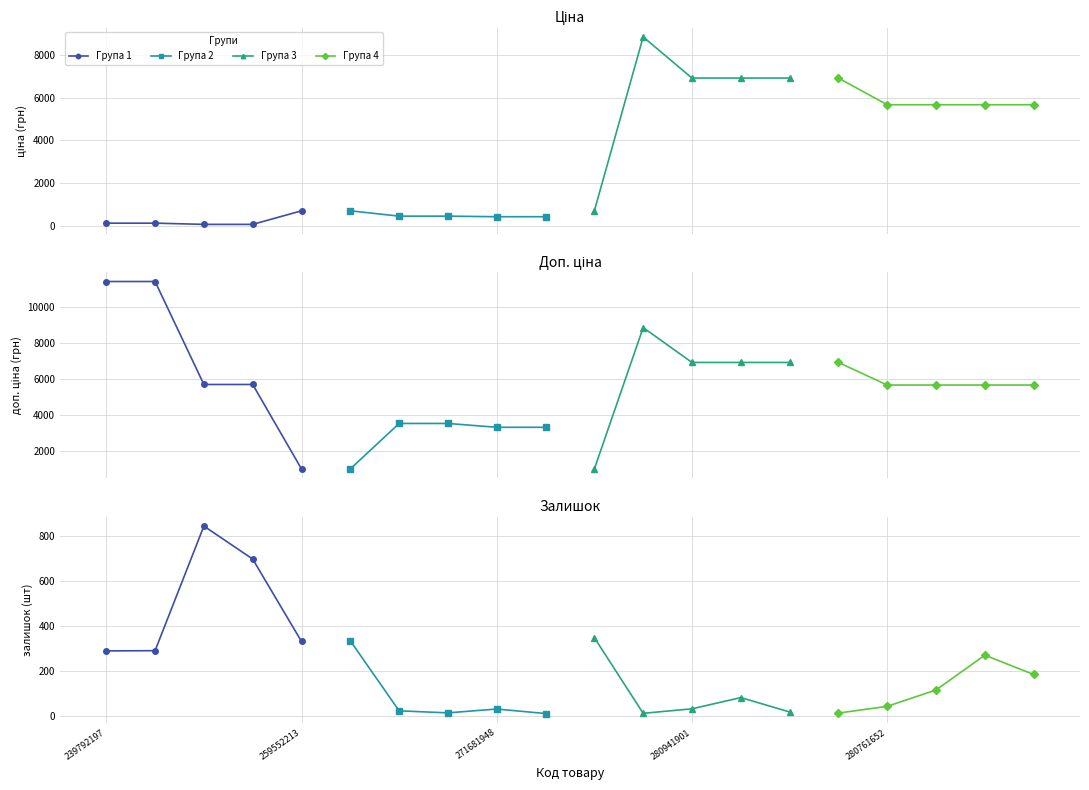

How many lines are shown in the chart?

4